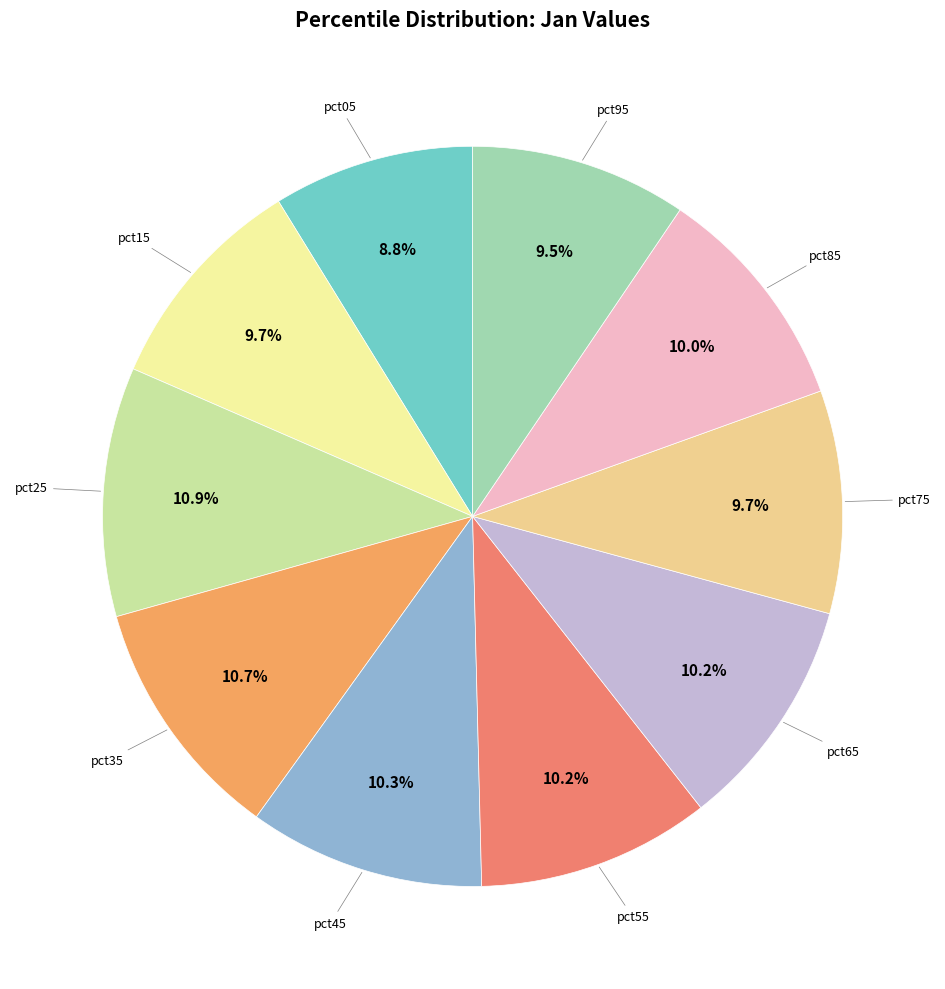

Which category has the biggest portion of the pie?

pct25